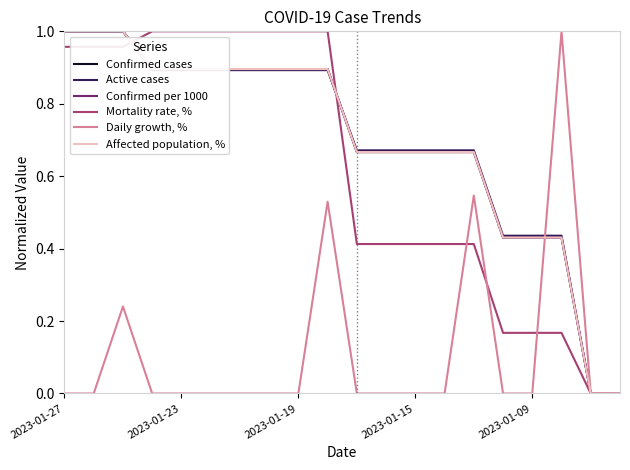

Does the chart display data point markers on the line(s)?

No